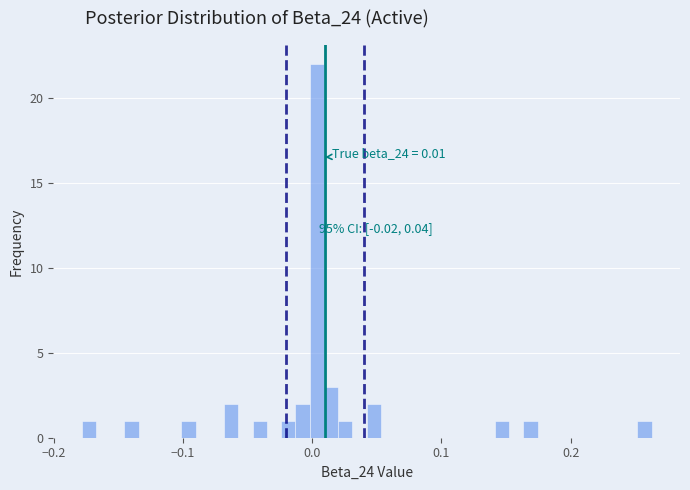

Around what value on the x-axis is the tallest bar? Give the approximate position of its centre, as read against the axis.

0.00